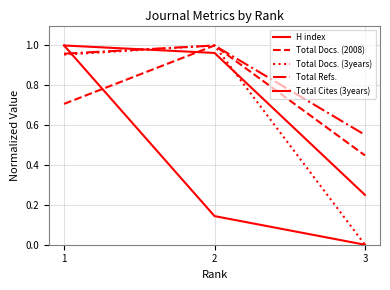

The Total Cites (3years) series shows 1.0 at 1. True or false?

True